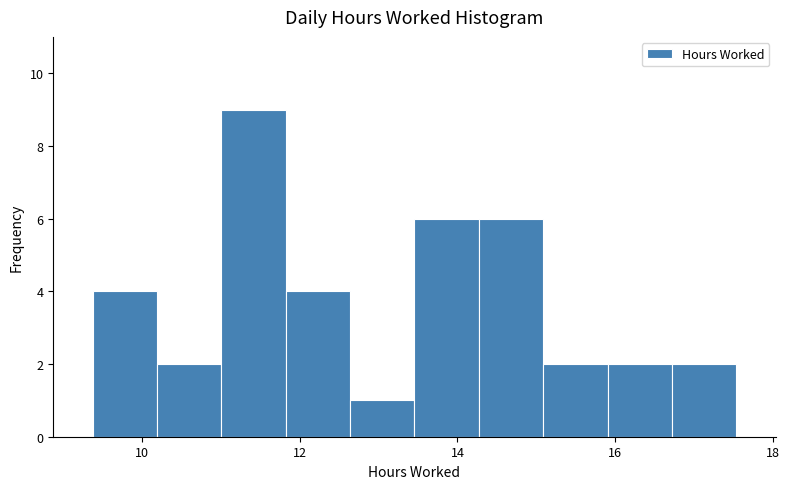

Reading left to right, list every bar in this chart as the range it spans on the x-axis followed by its height. Neither the bar edges nor the heights are printed on the chart, so give them approximately, as read against the axes.

9.4 to 10.2: 4
10.2 to 11.0: 2
11.0 to 11.8: 9
11.8 to 12.6: 4
12.6 to 13.4: 1
13.4 to 14.2: 6
14.2 to 15.0: 6
15.0 to 16.0: 2
16.0 to 16.8: 2
16.8 to 17.6: 2